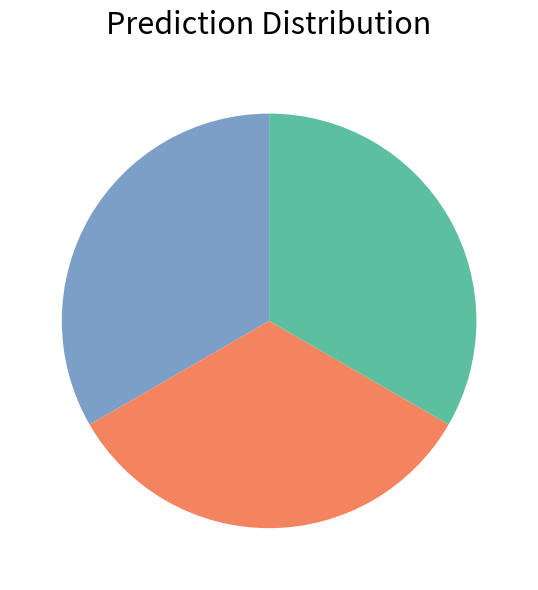

Is there any slice that represents more than half of the pie?

No